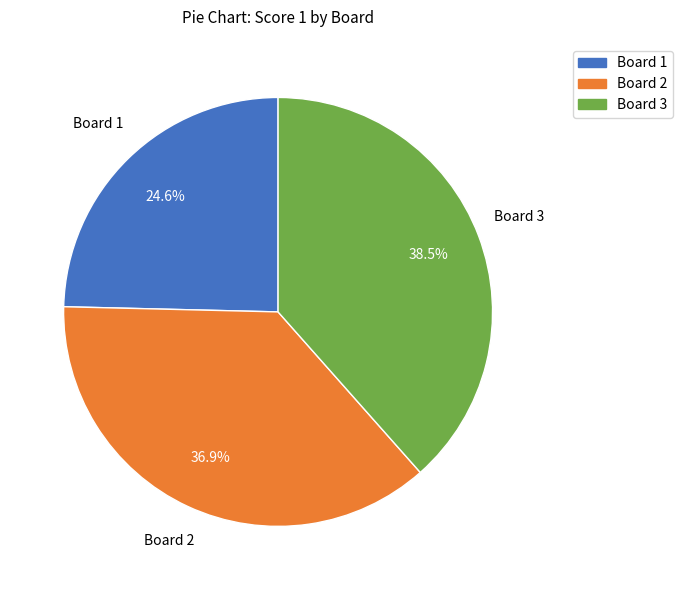

What portion of the pie excludes Board 2?

63.1%